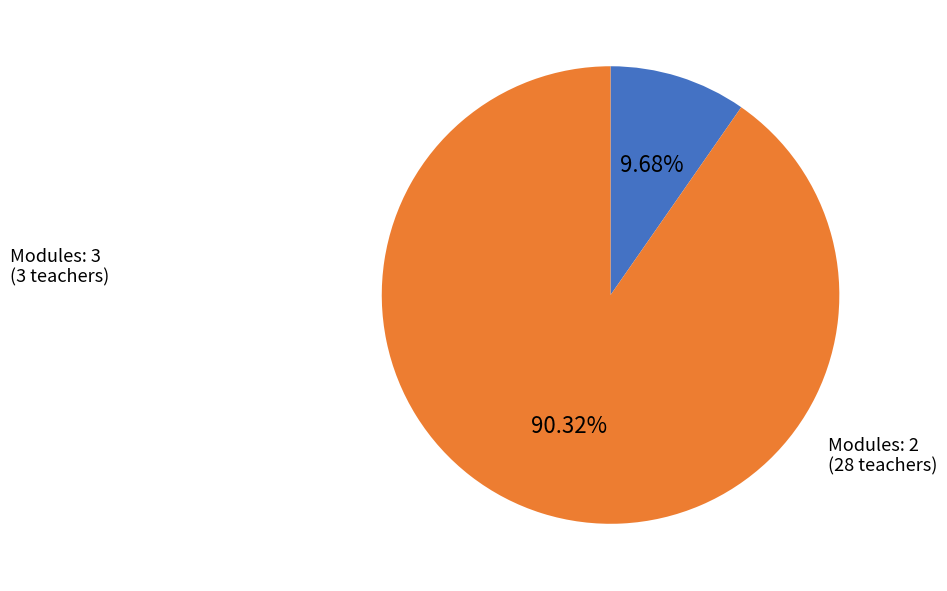

Does any single category account for the majority?

Yes